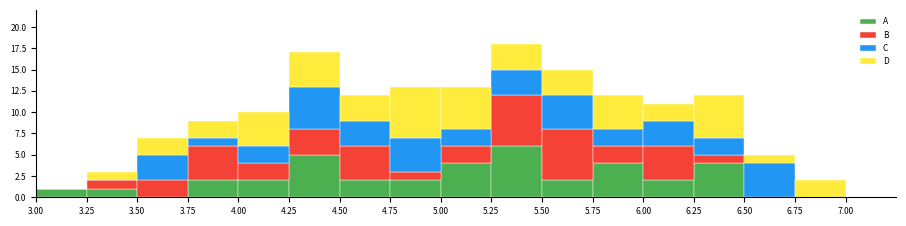

Reading left to right, list every stacked bar in this chart as the range it spans on the x-axis followed by its total height. The values are not printed on the chart, so give them approximately, as read against the axis.

3.00 to 3.25: 1
3.25 to 3.50: 3
3.50 to 3.75: 7
3.75 to 4.00: 9
4.00 to 4.25: 10
4.25 to 4.50: 17
4.50 to 4.75: 12
4.75 to 5.00: 13
5.00 to 5.25: 13
5.25 to 5.50: 18
5.50 to 5.75: 15
5.75 to 6.00: 12
6.00 to 6.25: 11
6.25 to 6.50: 12
6.50 to 6.75: 5
6.75 to 7.00: 2
7.00 to 7.25: 0